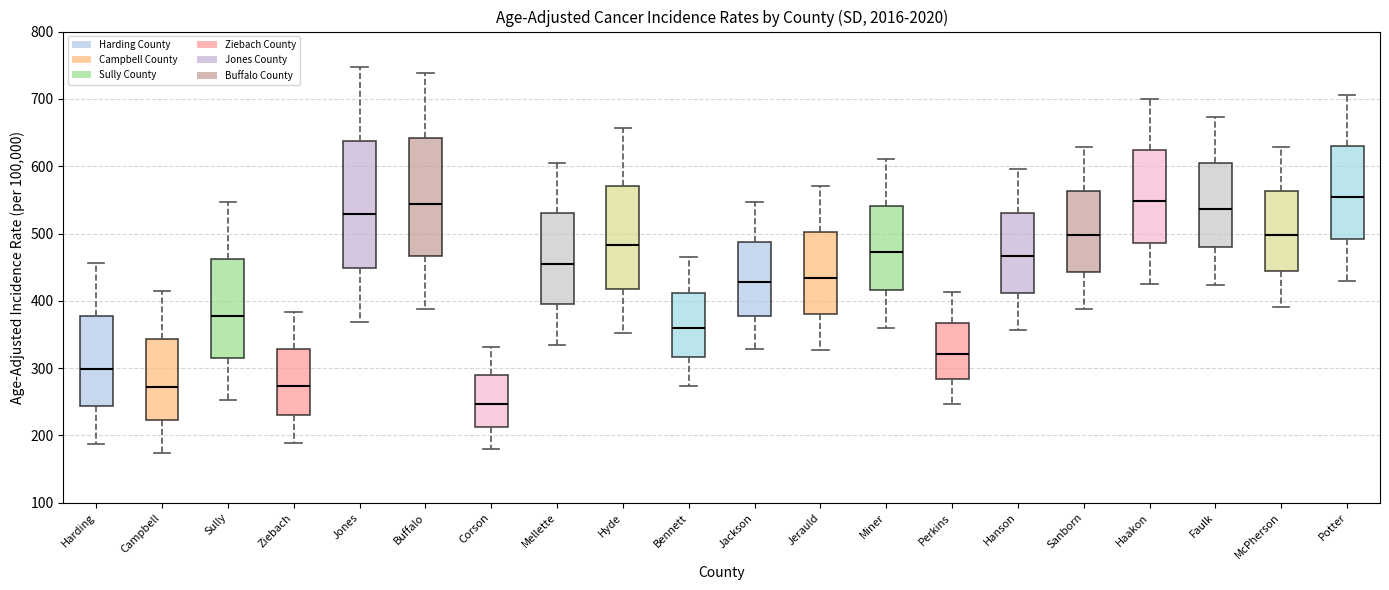

Where does the median line of the box for Haakon sit on the y-axis? The values are not printed on the chart, so give them approximately, as read against the axis.

550